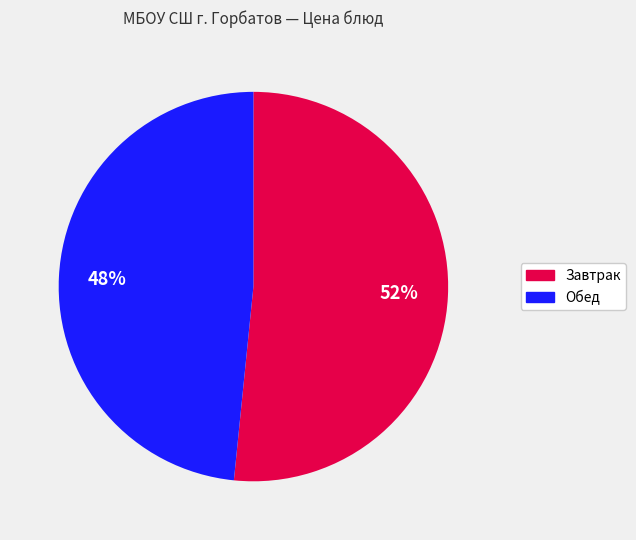

How many segments does this pie chart have?

2